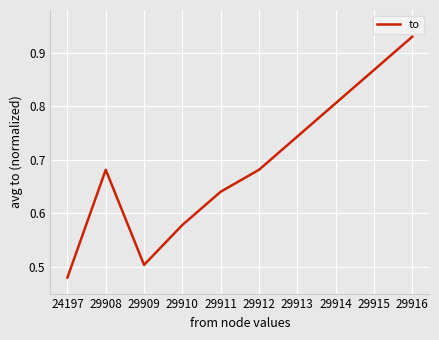

Between 29916 and 29915, which is larger?

29916